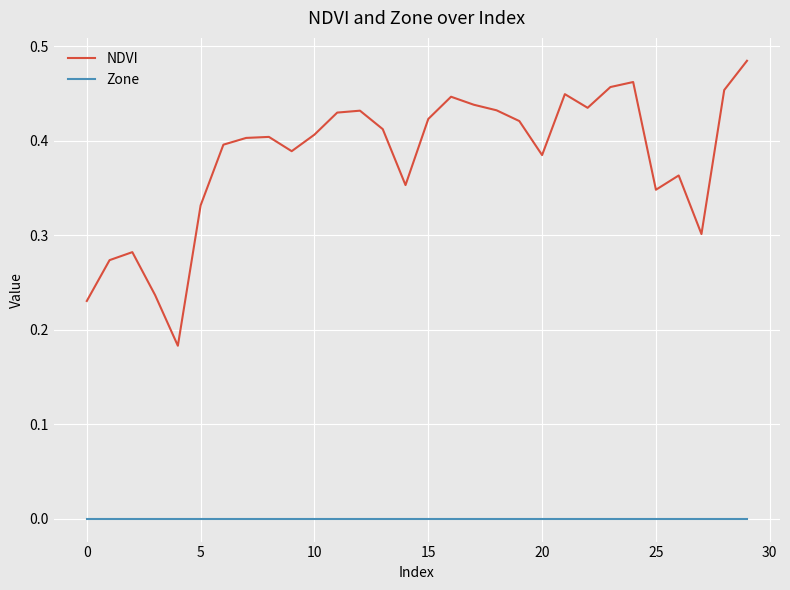

True or false: Zone and NDVI cross at least once.

False